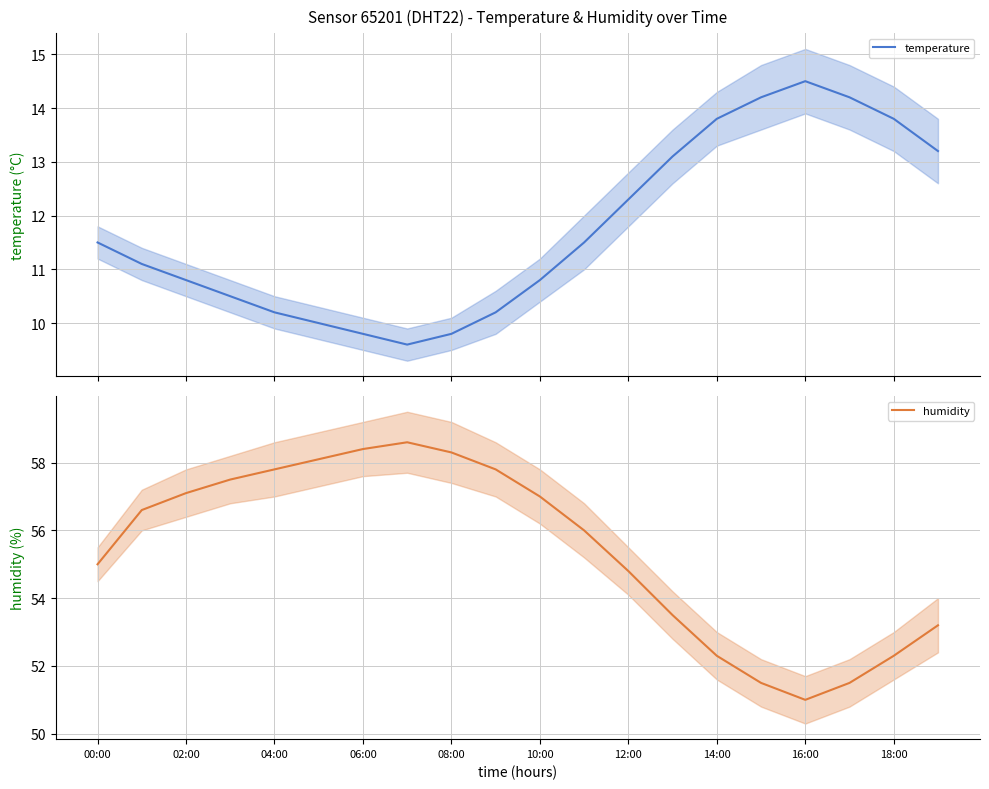

The humidity series shows 53.2 at 19. True or false?

True